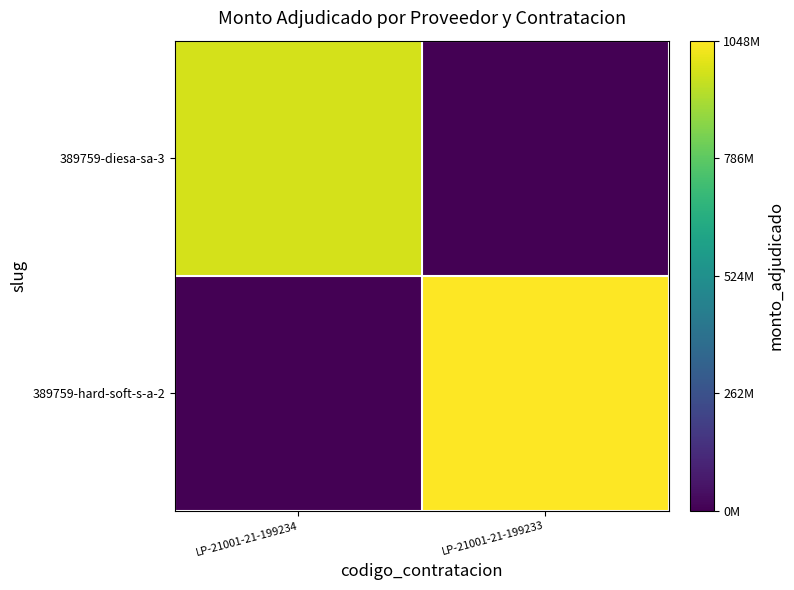

Between LP-21001-21-199233 and LP-21001-21-199234, which is larger?

LP-21001-21-199234